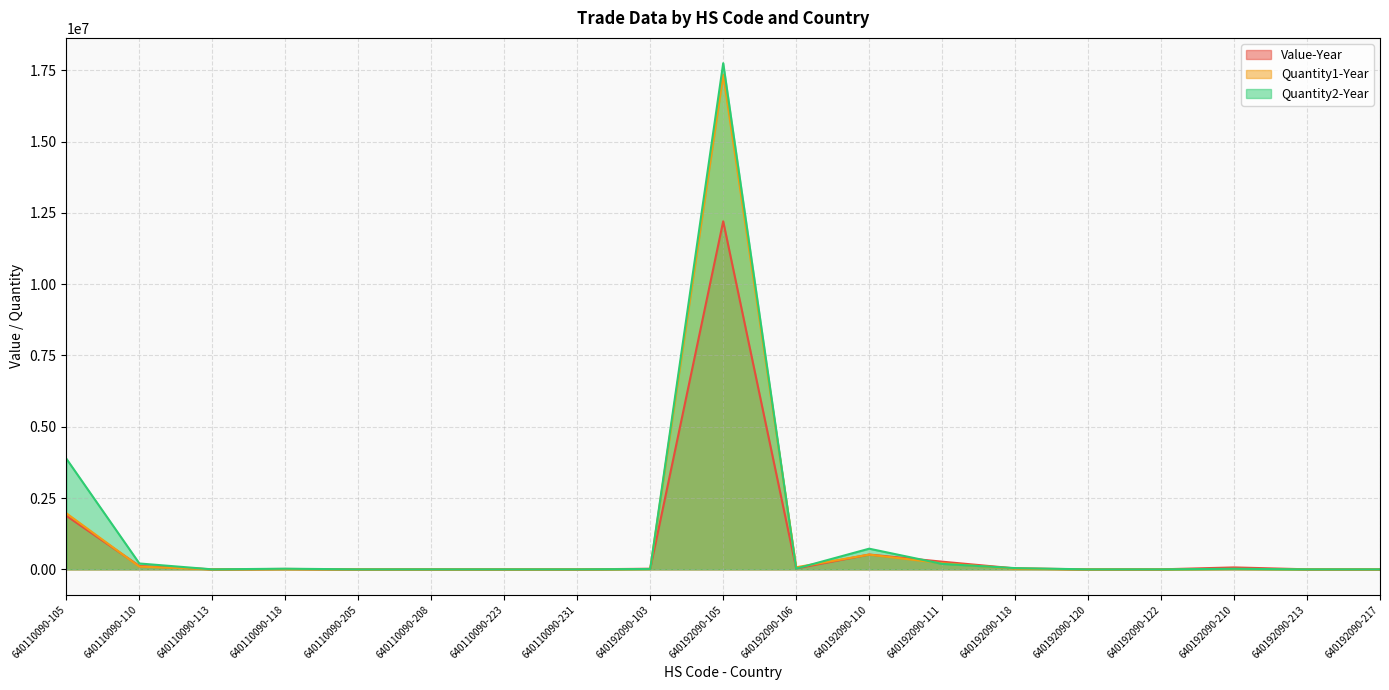

How many values in the Value-Year series are below 14755?

9